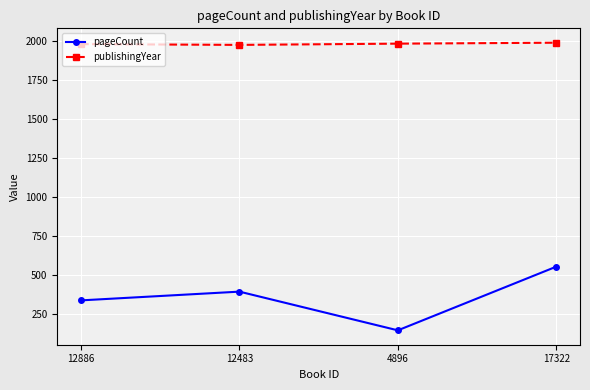

Does the chart display data point markers on the line(s)?

Yes